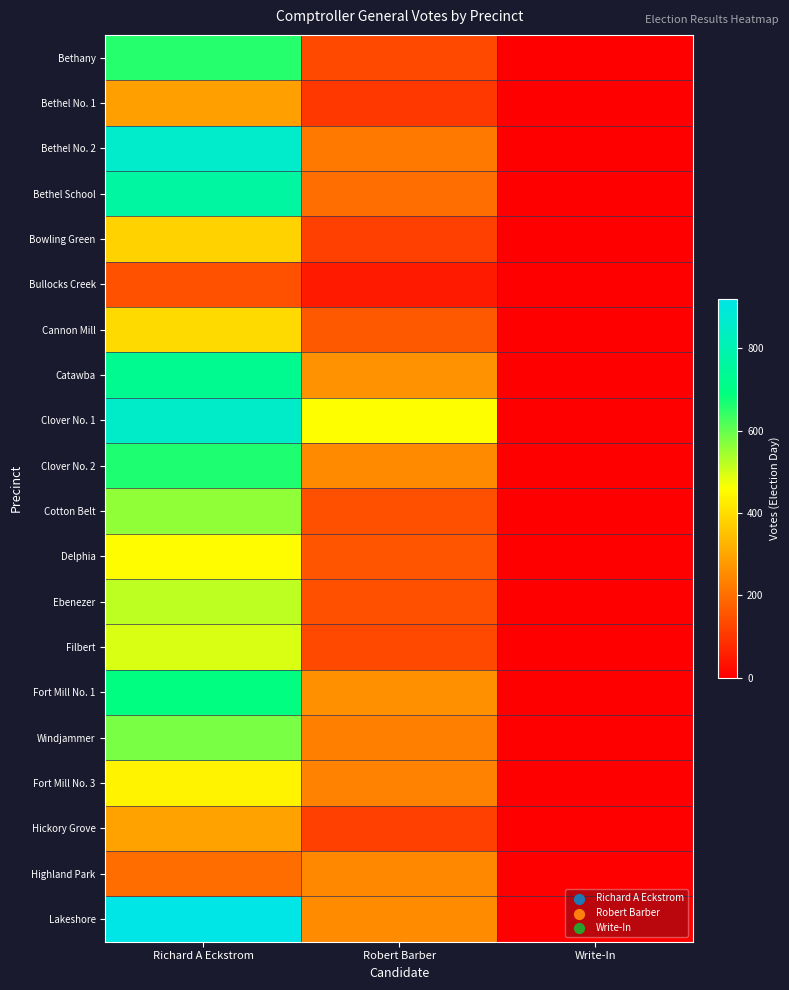

Reading right to left, extract all data points from this chart.

Bethany: Write-In=1	Robert Barber=131	Richard A Eckstrom=655
Bethel No. 1: Write-In=0	Robert Barber=101	Richard A Eckstrom=288
Bethel No. 2: Write-In=0	Robert Barber=220	Richard A Eckstrom=858
Bethel School: Write-In=0	Robert Barber=198	Richard A Eckstrom=762
Bowling Green: Write-In=0	Robert Barber=117	Richard A Eckstrom=379
Bullocks Creek: Write-In=0	Robert Barber=50	Richard A Eckstrom=149
Cannon Mill: Write-In=0	Robert Barber=165	Richard A Eckstrom=392
Catawba: Write-In=0	Robert Barber=263	Richard A Eckstrom=727
Clover No. 1: Write-In=1	Robert Barber=459	Richard A Eckstrom=853
Clover No. 2: Write-In=0	Robert Barber=251	Richard A Eckstrom=662
Cotton Belt: Write-In=0	Robert Barber=144	Richard A Eckstrom=559
Delphia: Write-In=0	Robert Barber=153	Richard A Eckstrom=453
Ebenezer: Write-In=0	Robert Barber=146	Richard A Eckstrom=519
Filbert: Write-In=0	Robert Barber=136	Richard A Eckstrom=493
Fort Mill No. 1: Write-In=0	Robert Barber=259	Richard A Eckstrom=691
Windjammer: Write-In=0	Robert Barber=232	Richard A Eckstrom=580
Fort Mill No. 3: Write-In=0	Robert Barber=240	Richard A Eckstrom=442
Hickory Grove: Write-In=0	Robert Barber=118	Richard A Eckstrom=292
Highland Park: Write-In=0	Robert Barber=247	Richard A Eckstrom=195
Lakeshore: Write-In=1	Robert Barber=255	Richard A Eckstrom=920